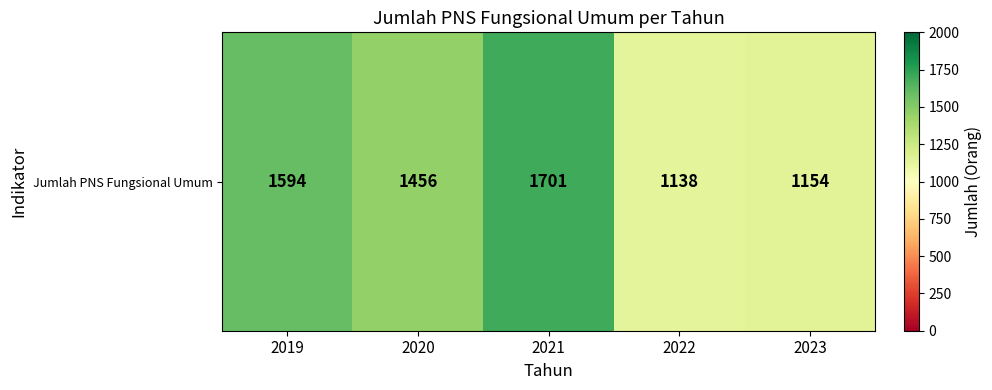

What is the greatest value displayed?

1701